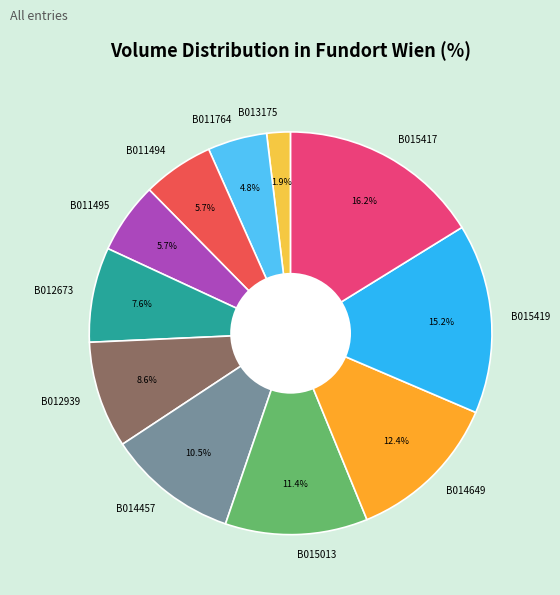

Is the sum of B011495 and B015013 greater than half?

No